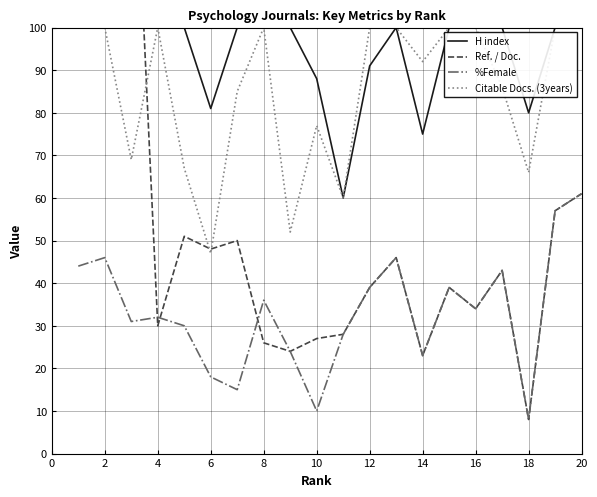

At which category is the sum across all series the highest?

2